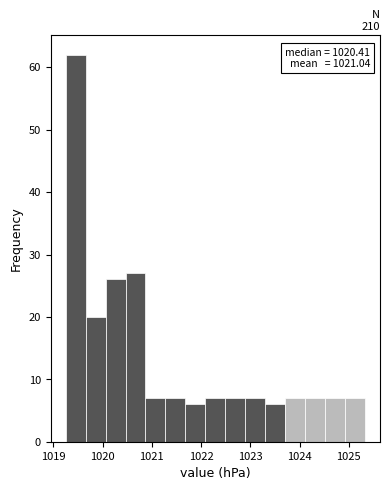

Which range on the x-axis has the tallest bar?

1019.3 to 1019.7